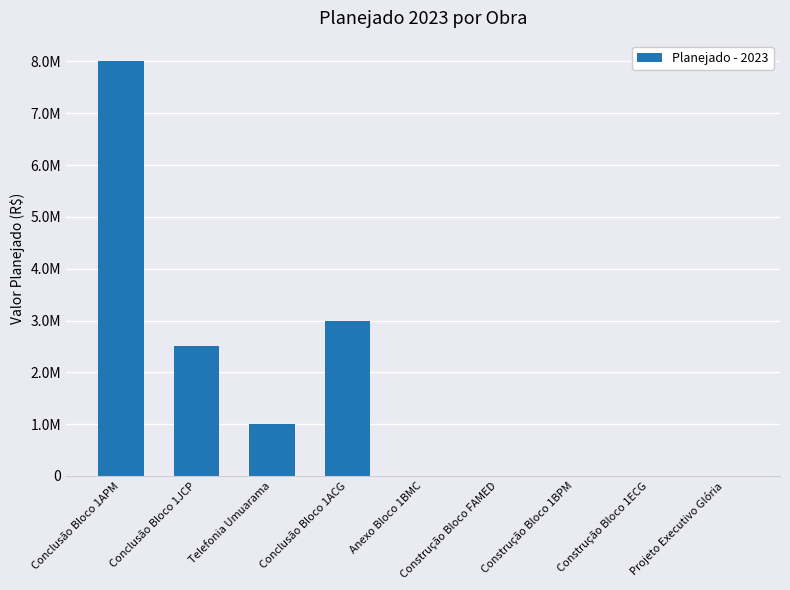

What is the value of the 3rd bar from the left?

1000000